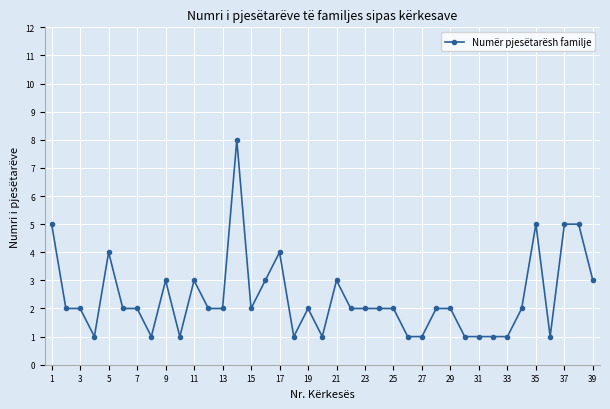

What is the value of the 34th point from the left?

2